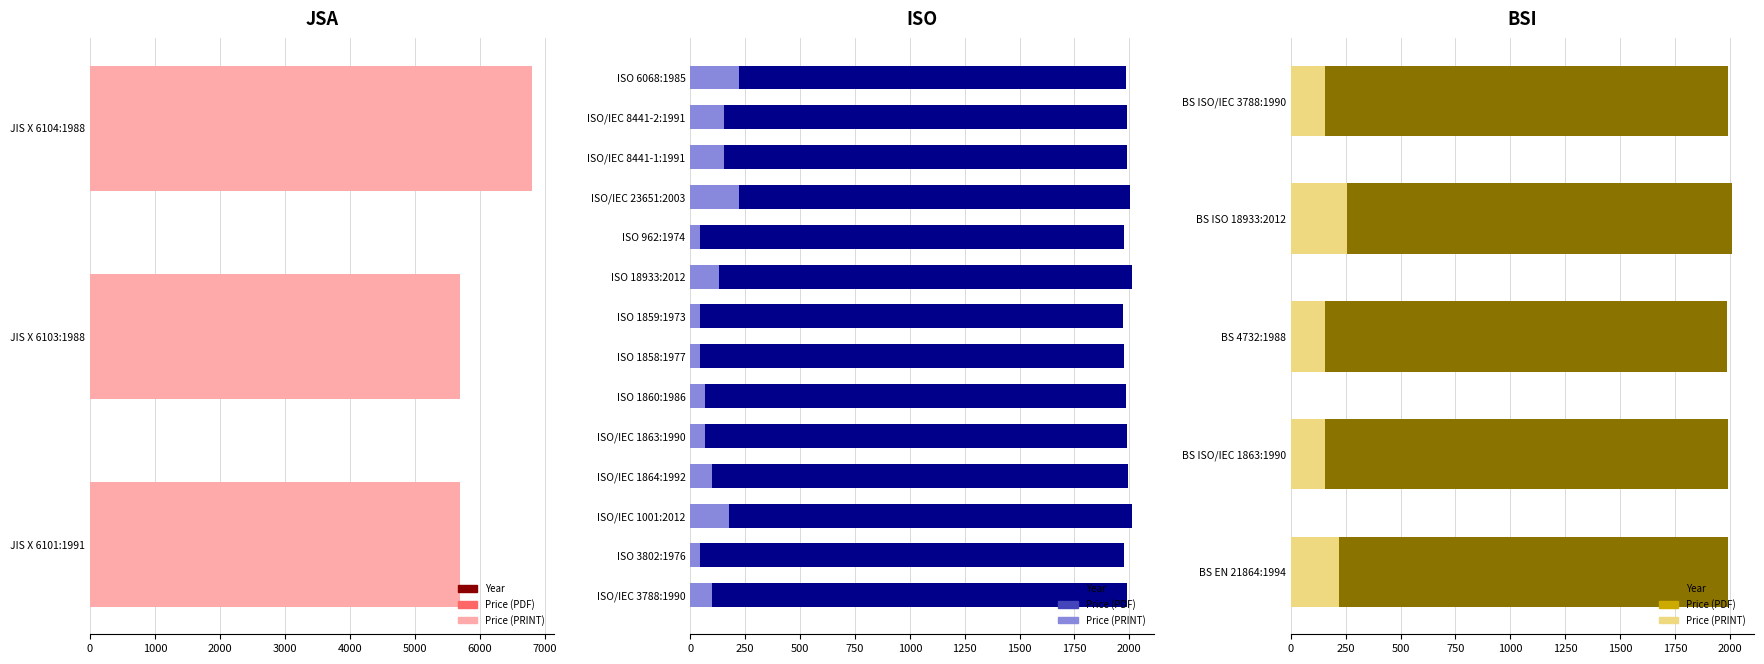

What is the difference between the maximum and second lowest values in the Price (PDF) series?

100